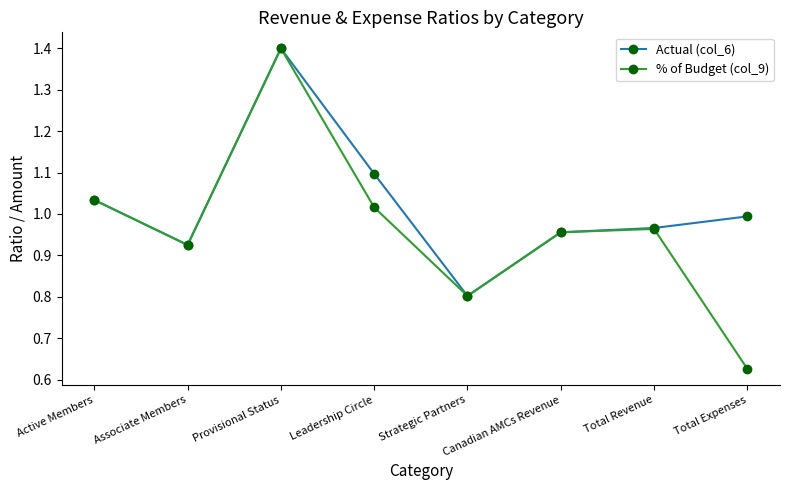

List the series in order of their overall mean, lowest first.

% of Budget (col_9), Actual (col_6)